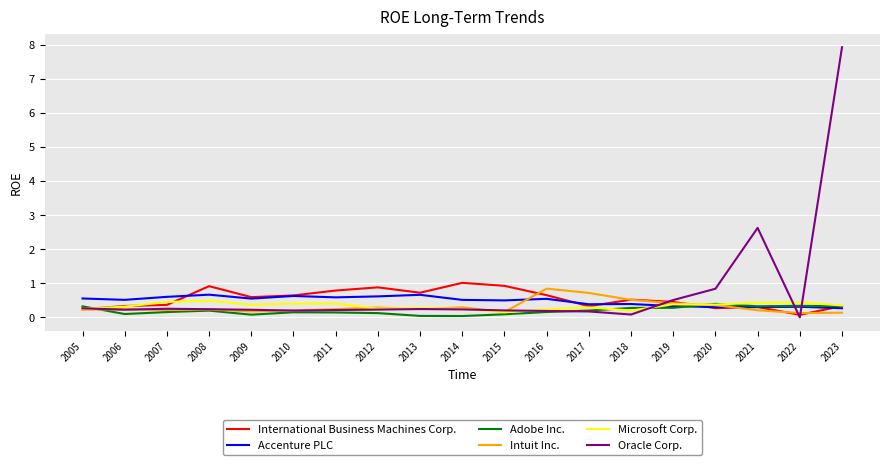

The International Business Machines Corp. series shows 1.2 at 2010. True or false?

False